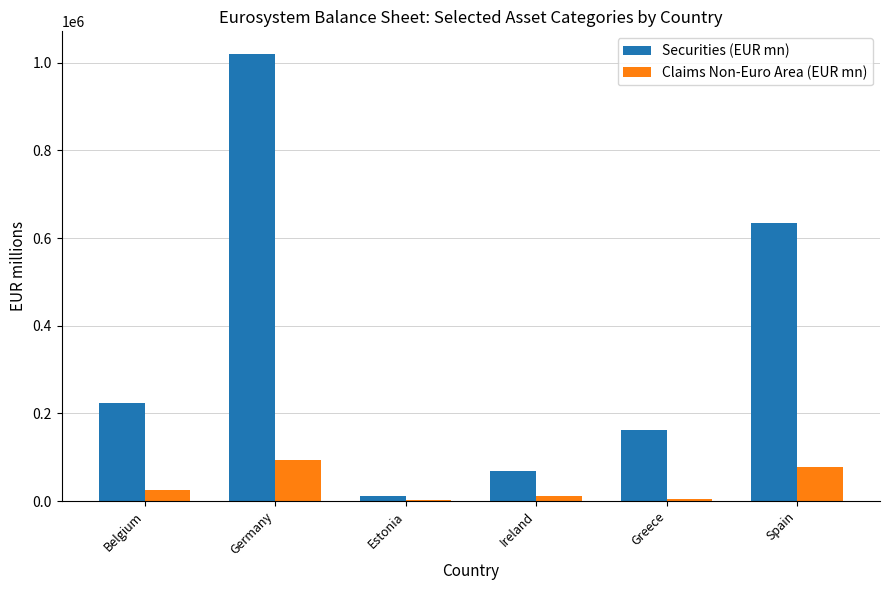

Is it true that Securities (EUR mn) equals 162021 at Greece?

True